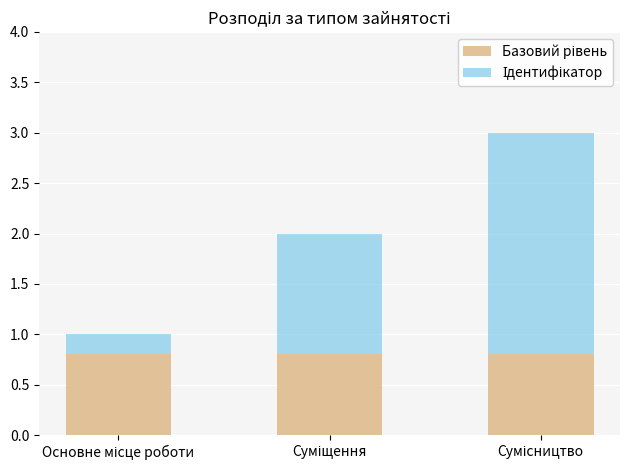

True or false: Базовий рівень has a value of 0.3 at Сумісництво.

False